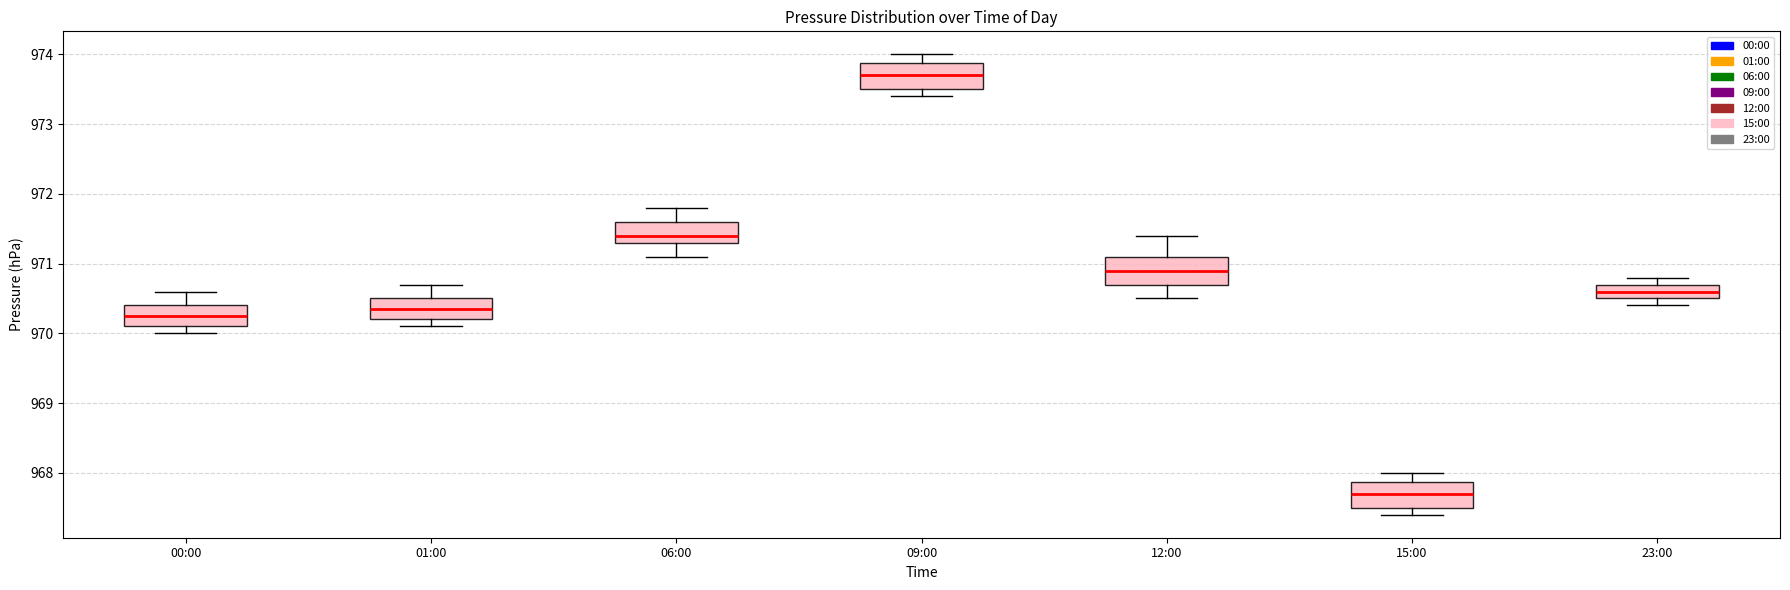

Reading left to right, transcribe this box plot: for each box, give where its median line is, the range the box spans, and where its two whiskers end, as read against the y-axis. The values are not printed on the chart, so give them approximately, as read against the axis.

00:00: median 970.3, box 970.1 to 970.4, whiskers 970.0 to 970.6
01:00: median 970.4, box 970.2 to 970.5, whiskers 970.1 to 970.7
06:00: median 971.4, box 971.3 to 971.6, whiskers 971.1 to 971.8
09:00: median 973.7, box 973.5 to 973.9, whiskers 973.4 to 974.0
12:00: median 970.9, box 970.7 to 971.1, whiskers 970.5 to 971.4
15:00: median 967.7, box 967.5 to 967.9, whiskers 967.4 to 968.0
23:00: median 970.6, box 970.5 to 970.7, whiskers 970.4 to 970.8